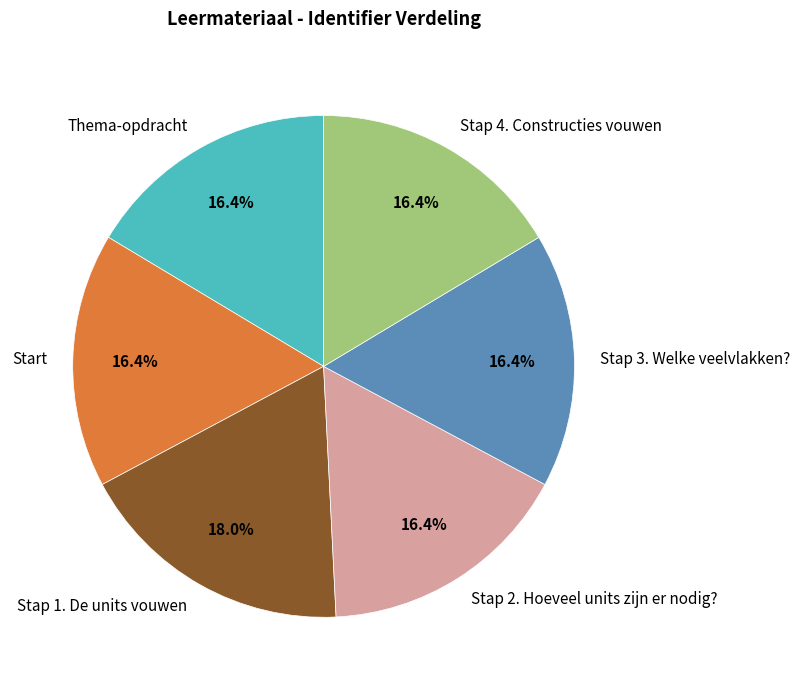

What percentage is the Stap 1. De units vouwen slice, to the nearest percent?

18%